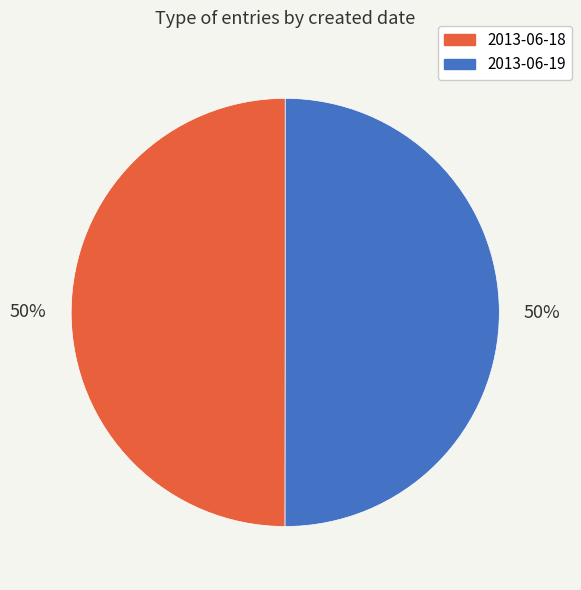

True or false: 2013-06-18 accounts for 50% of the total.

True